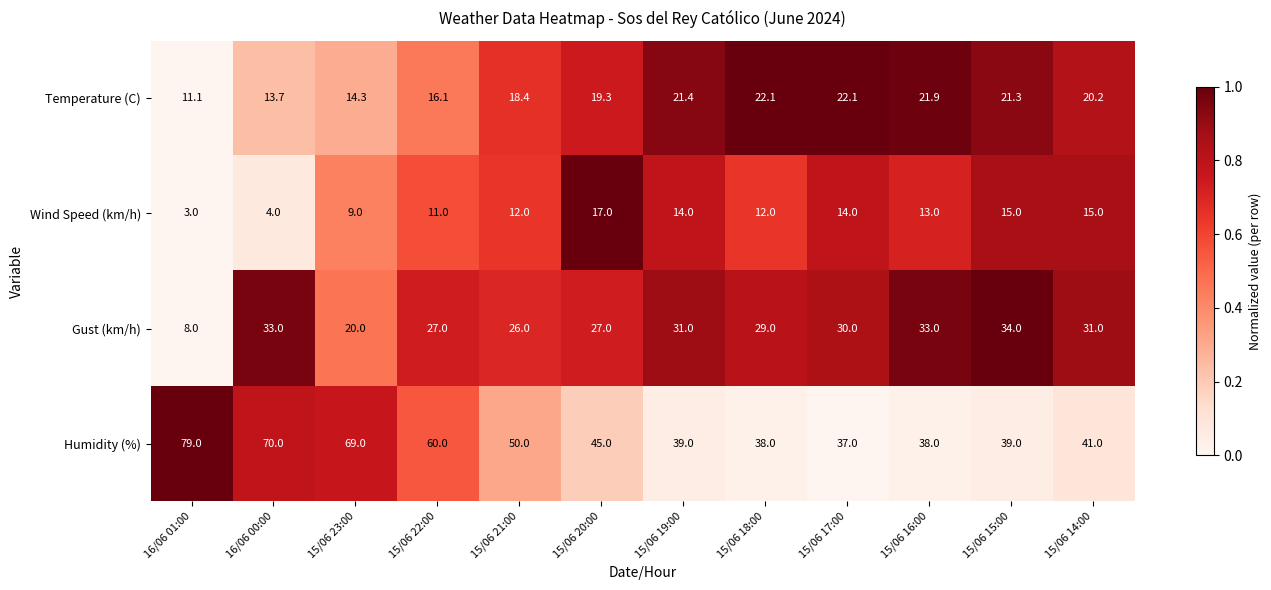

Which series has the largest total across all categories?

Humidity (%)